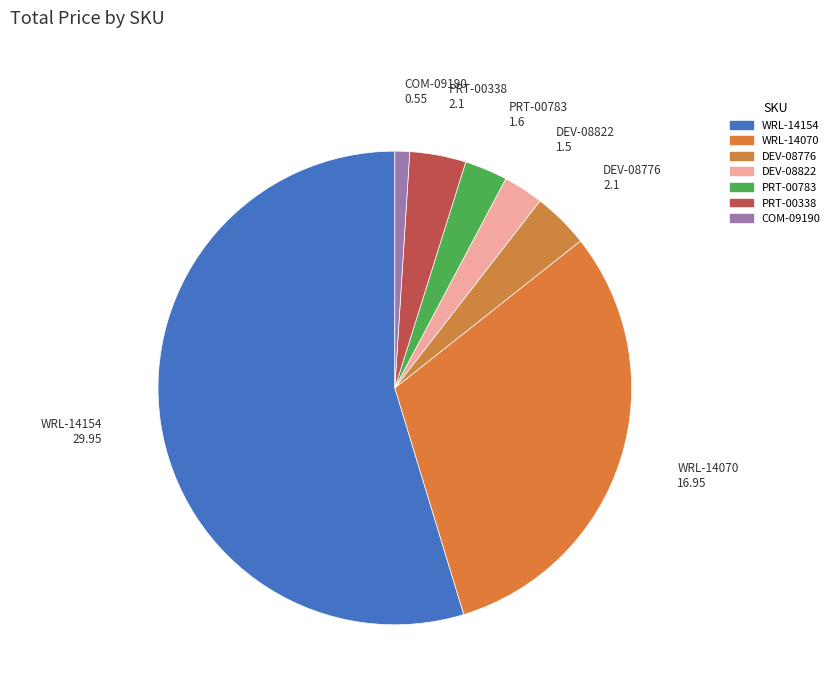

Is there any slice that represents more than half of the pie?

Yes